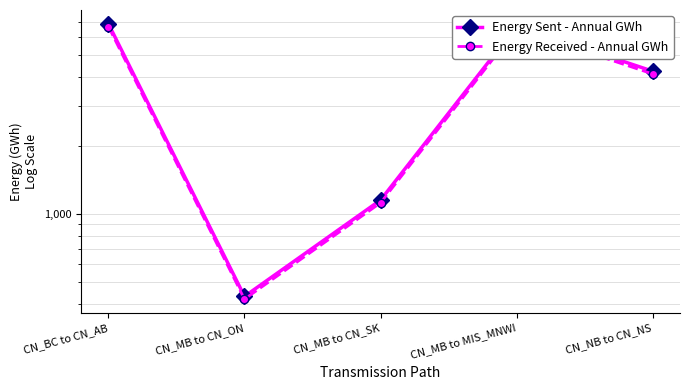

How many data points does each series have?

5